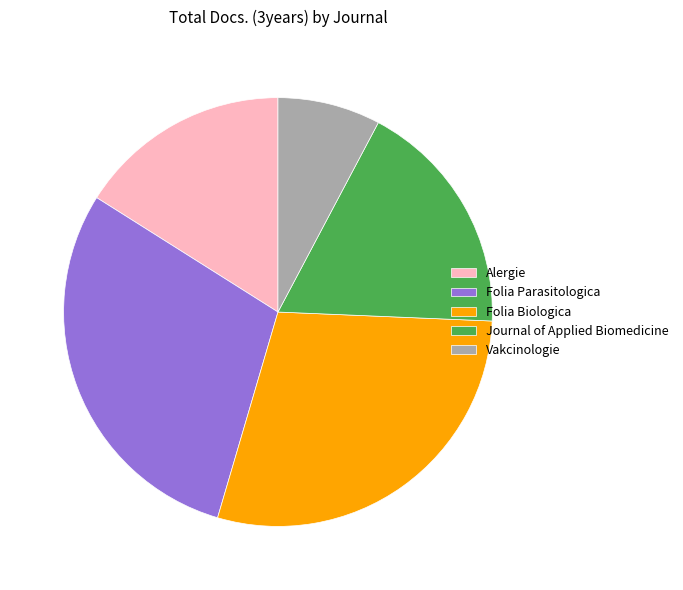

Count the number of slices in the pie.

5